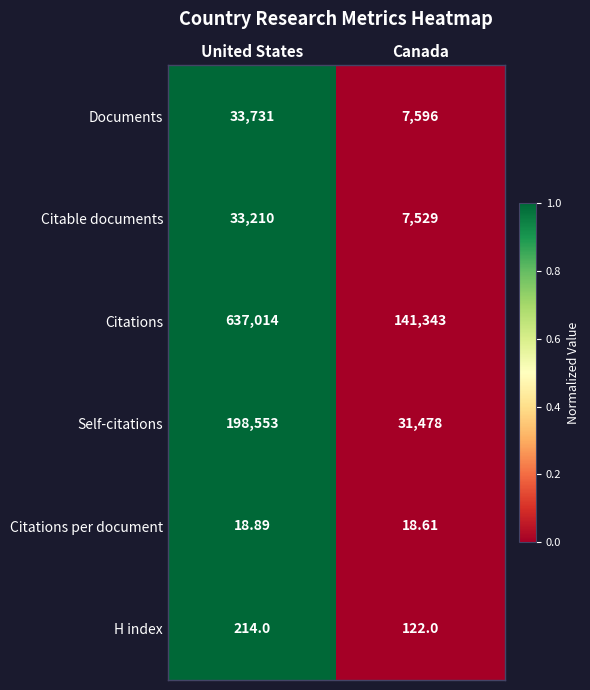

Which series has the largest total across all categories?

Citations